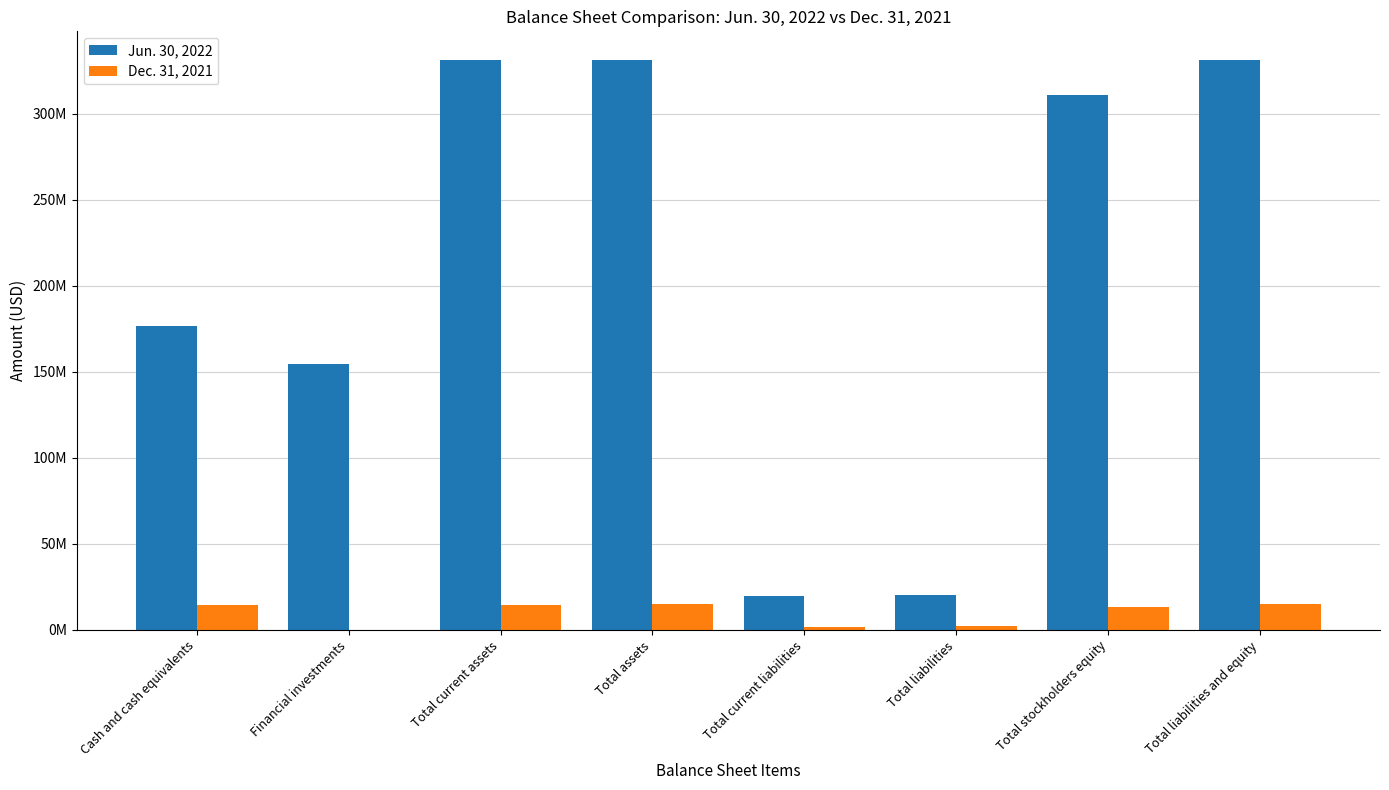

Are the bars horizontal?

No